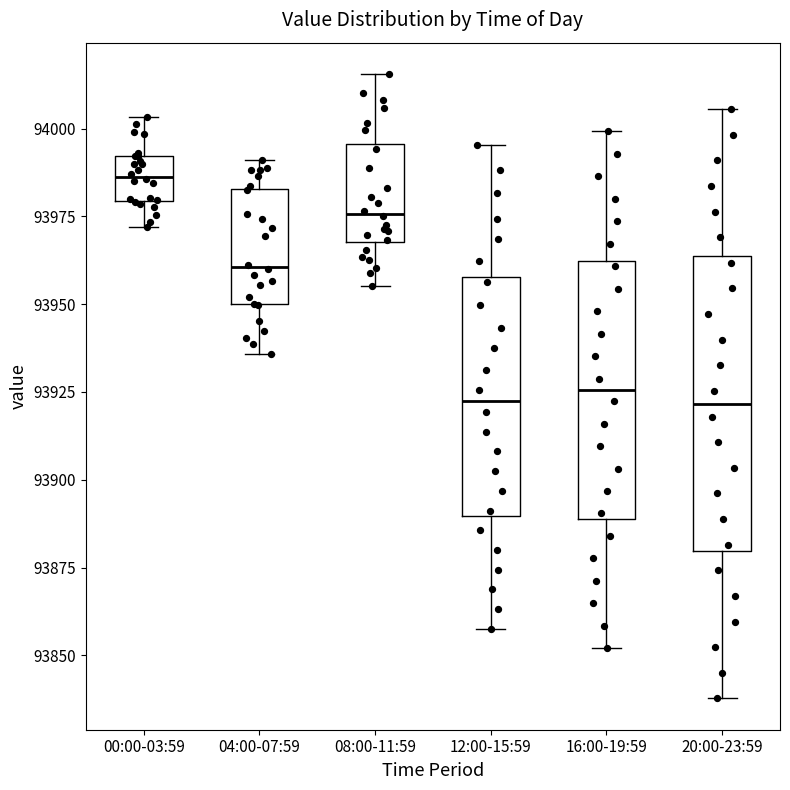

Comparing the boxes themselves (not the whiskers), which one is the tallest?

20:00-23:59